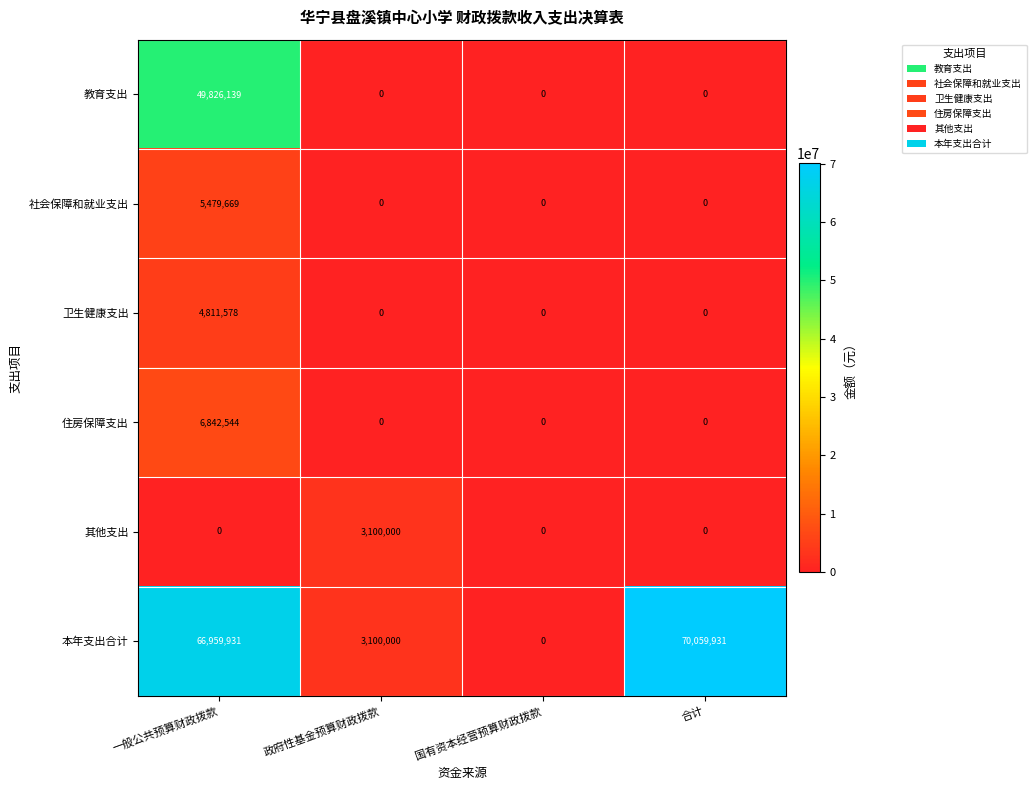

Between 一般公共预算财政拨款 and 政府性基金预算财政拨款, which series saw the biggest shift?

本年支出合计